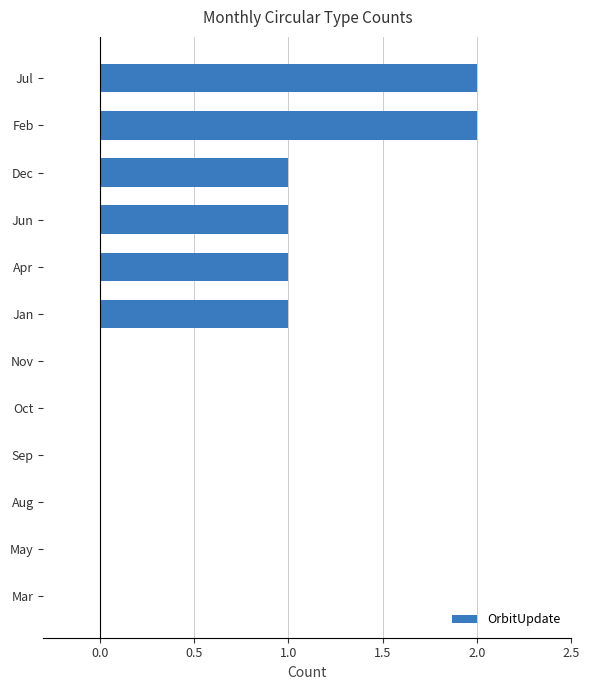

The value at Oct is 1. True or false?

False